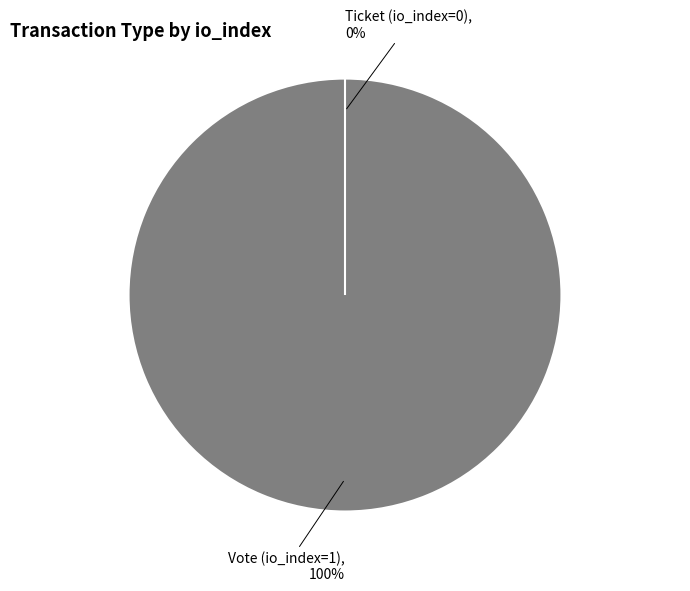

To the nearest percent, what portion does Vote (io_index=1) represent?

100%